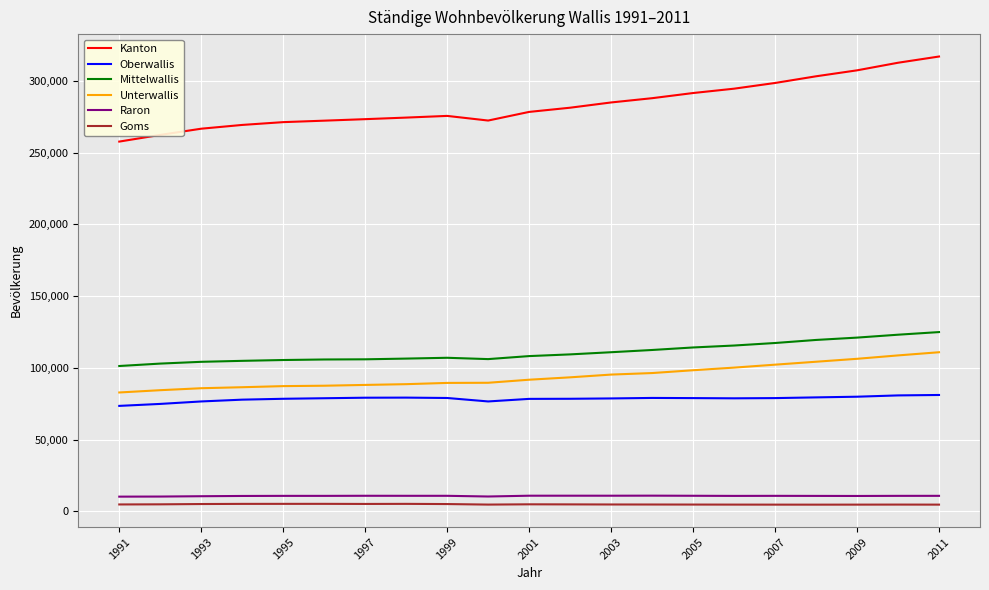

Which series has the largest total across all categories?

Kanton